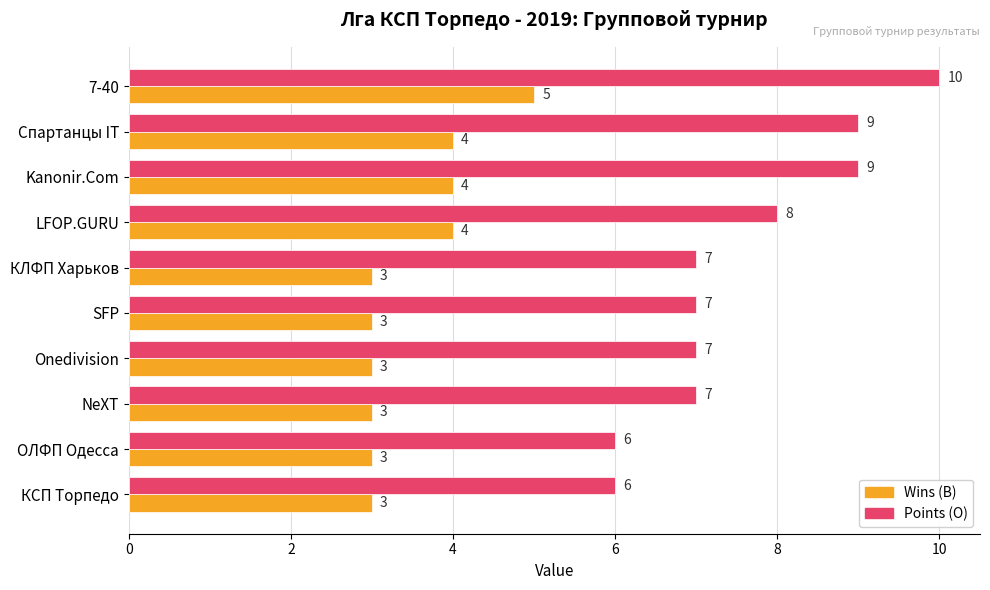

What is the total value across all series at Спартанцы IT?

13